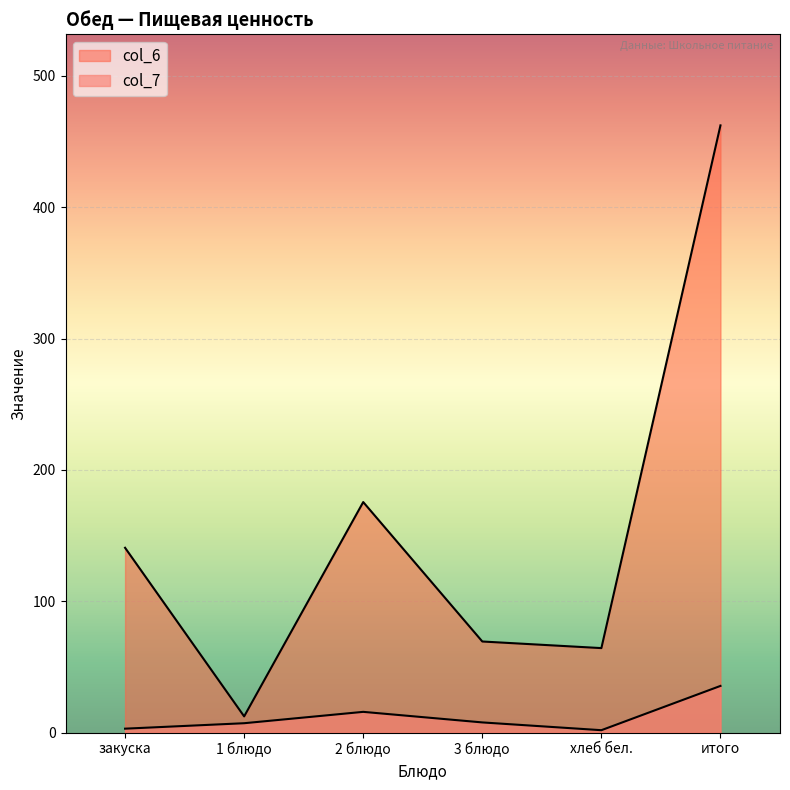

Rank the series by their maximum value, from lowest to highest.

col_7, col_6